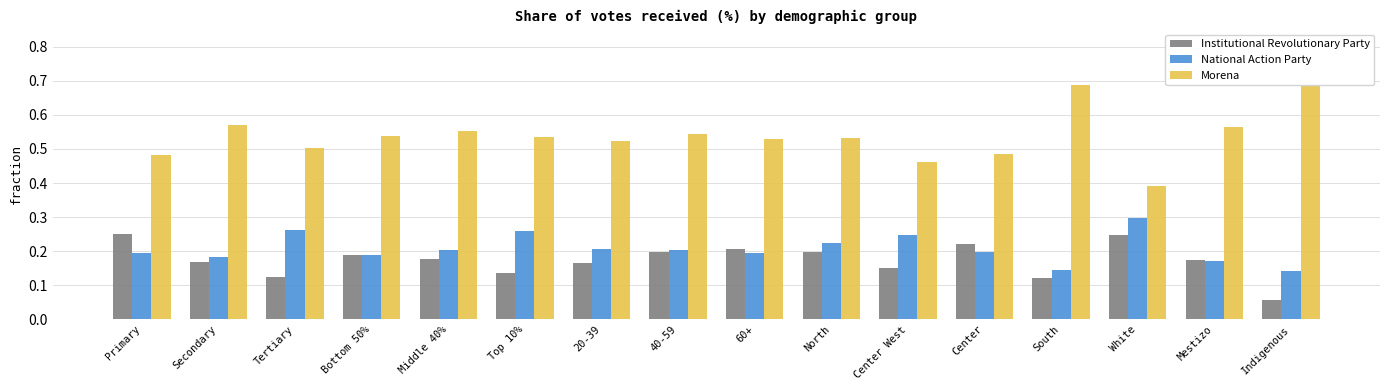

Between Tertiary and 60+, which series saw the biggest shift?

Institutional Revolutionary Party